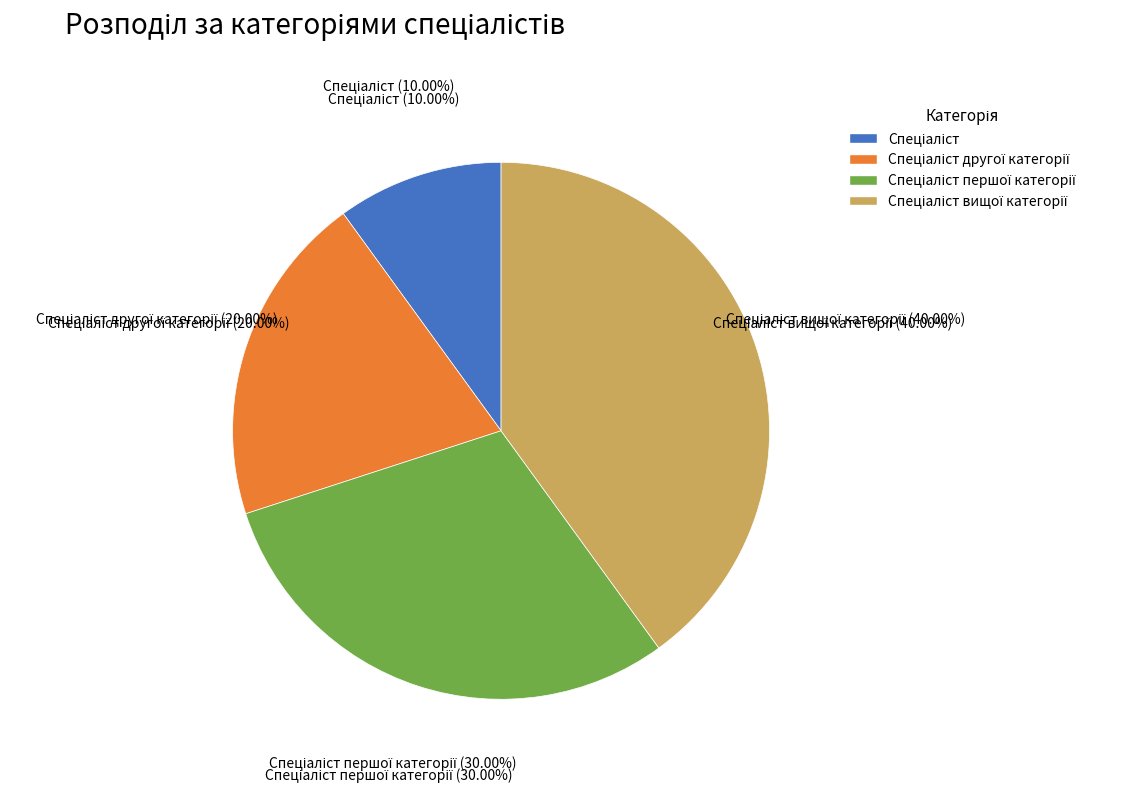

What percentage is the Спеціаліст вищої категорії slice, to the nearest percent?

40%